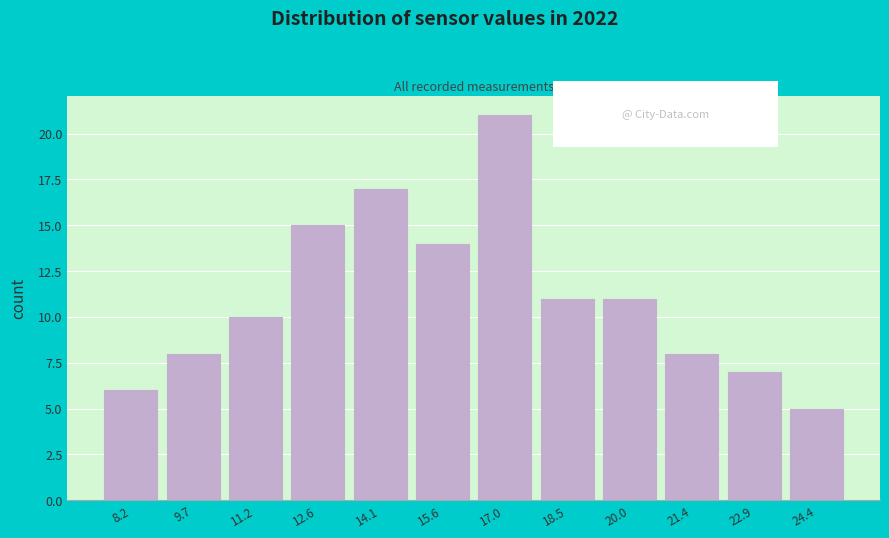

Reading left to right, transcribe this chart: for each bar, give the range it covers on the x-axis and its height. Neither the bar edges nor the heights are printed on the chart, so give them approximately, as read against the axes.

7.6 to 9.0: 6
9.0 to 10.4: 8
10.4 to 12.0: 10
12.0 to 13.4: 15
13.4 to 14.8: 17
14.8 to 16.4: 14
16.4 to 17.8: 21
17.8 to 19.2: 11
19.2 to 20.8: 11
20.8 to 22.2: 8
22.2 to 23.6: 7
23.6 to 25.2: 5